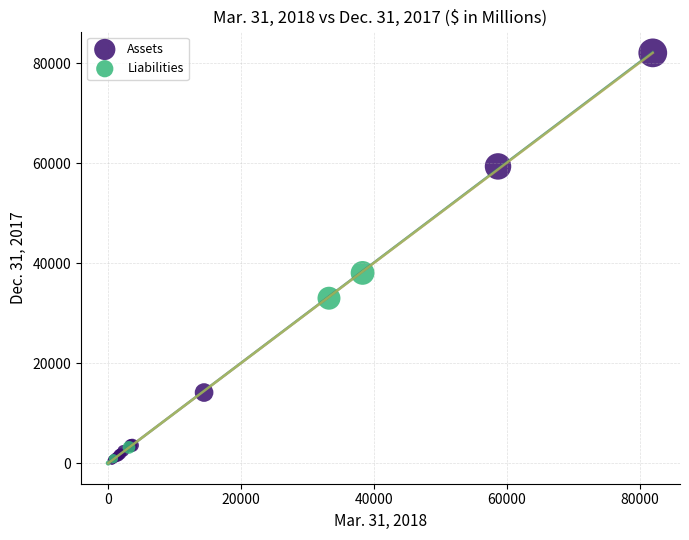

Which series contains the highest Y value?

Assets